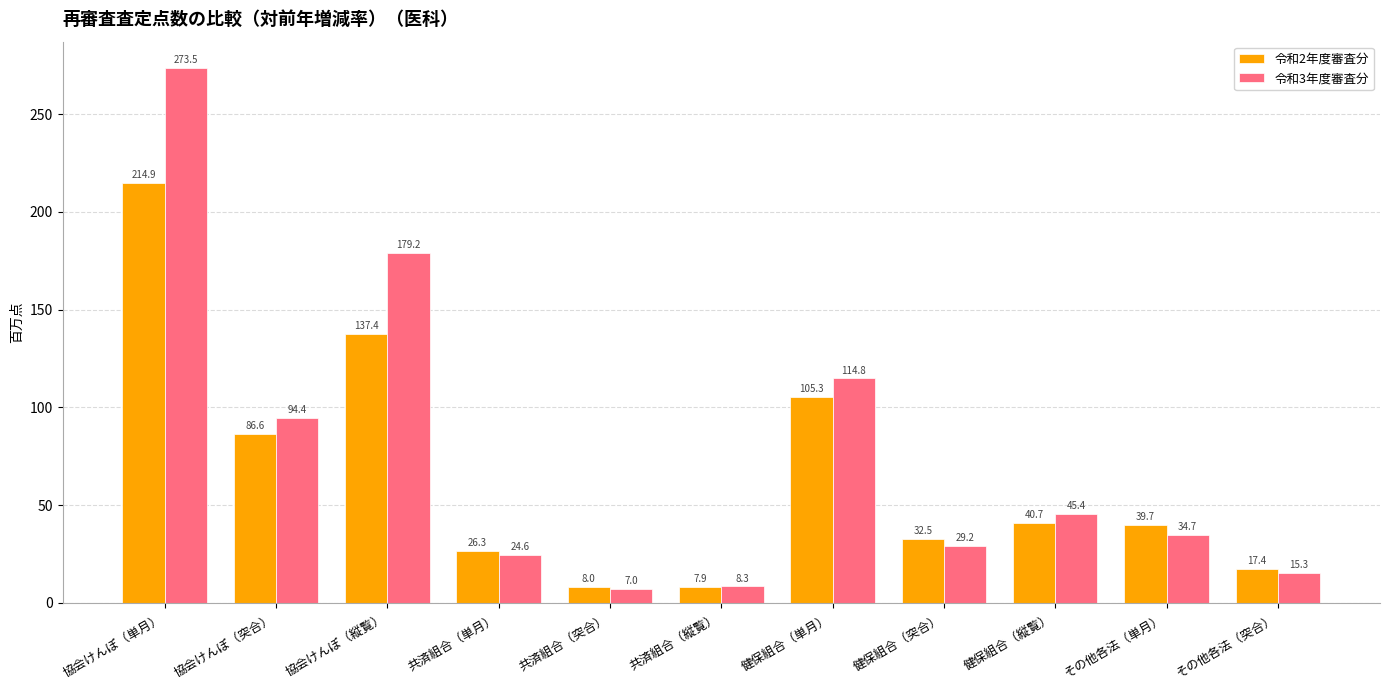

What is the average value of the 令和2年度審査分 series?

65.2